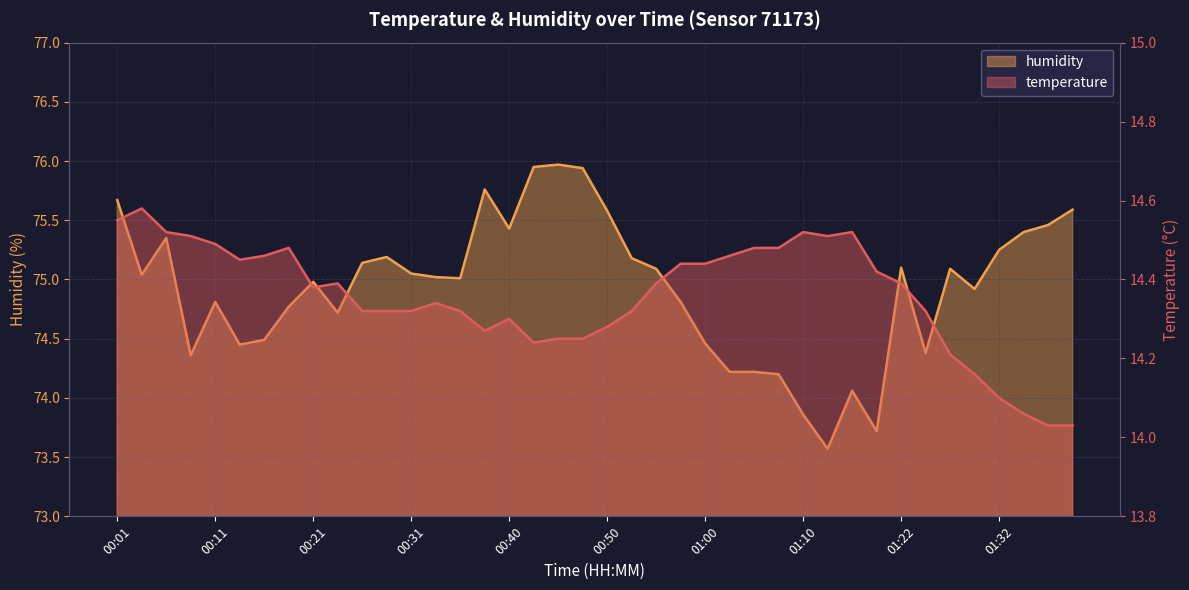

True or false: humidity and temperature cross at least once.

False